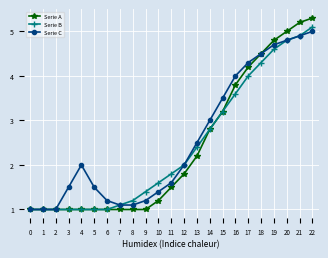

What value does the Serie B series have at 16?

3.6